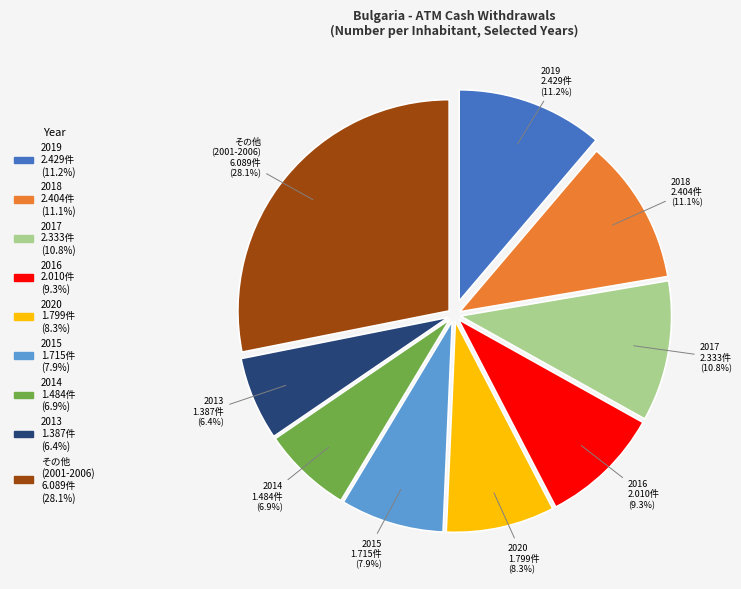

Is there any slice that represents more than half of the pie?

No